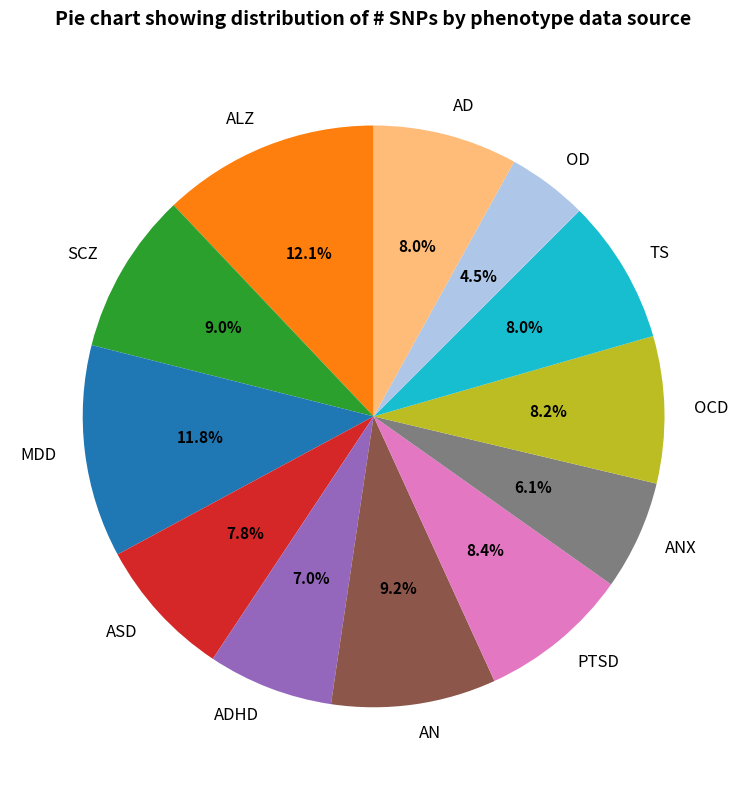

How many slices are in this pie chart?

12